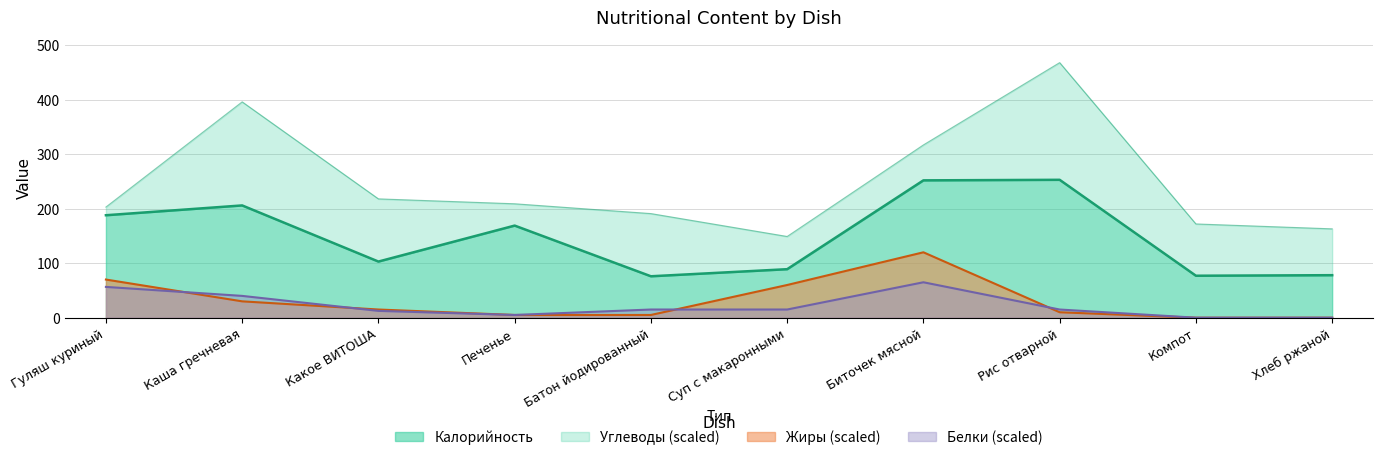

What is the sum of all Белки values?

224.0